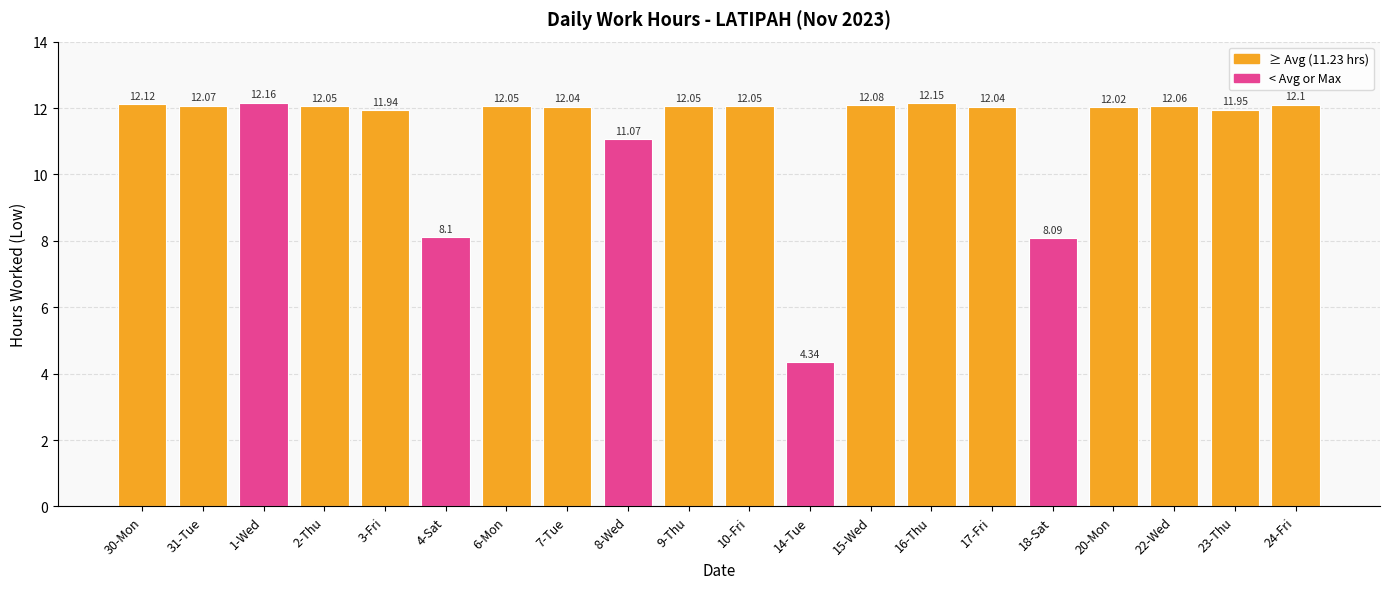

The chart shows a value of 12.1 at 22-Wed. True or false?

True